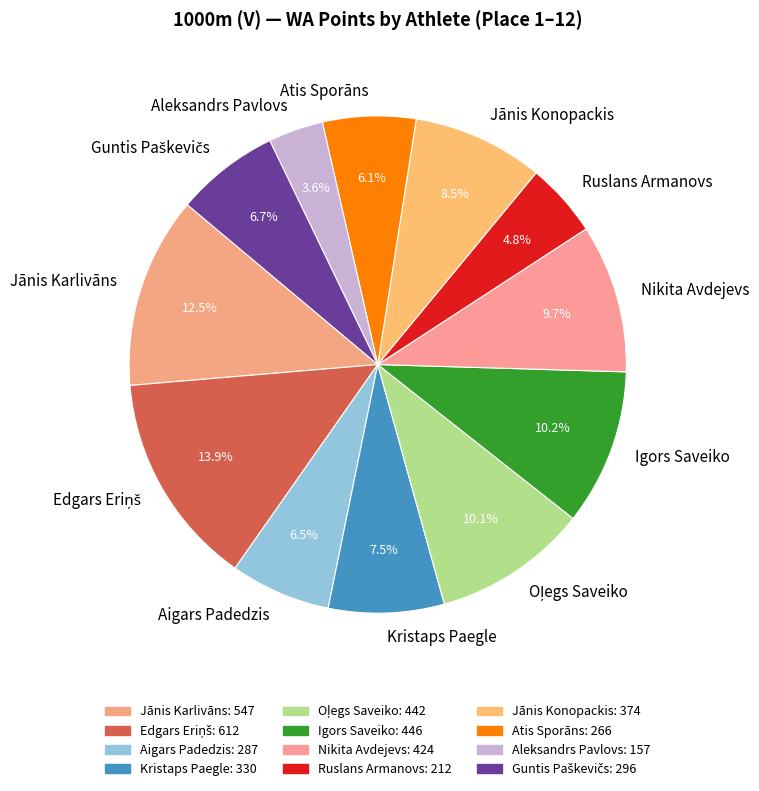

Does Nikita Avdejevs represent more than half of the total?

No